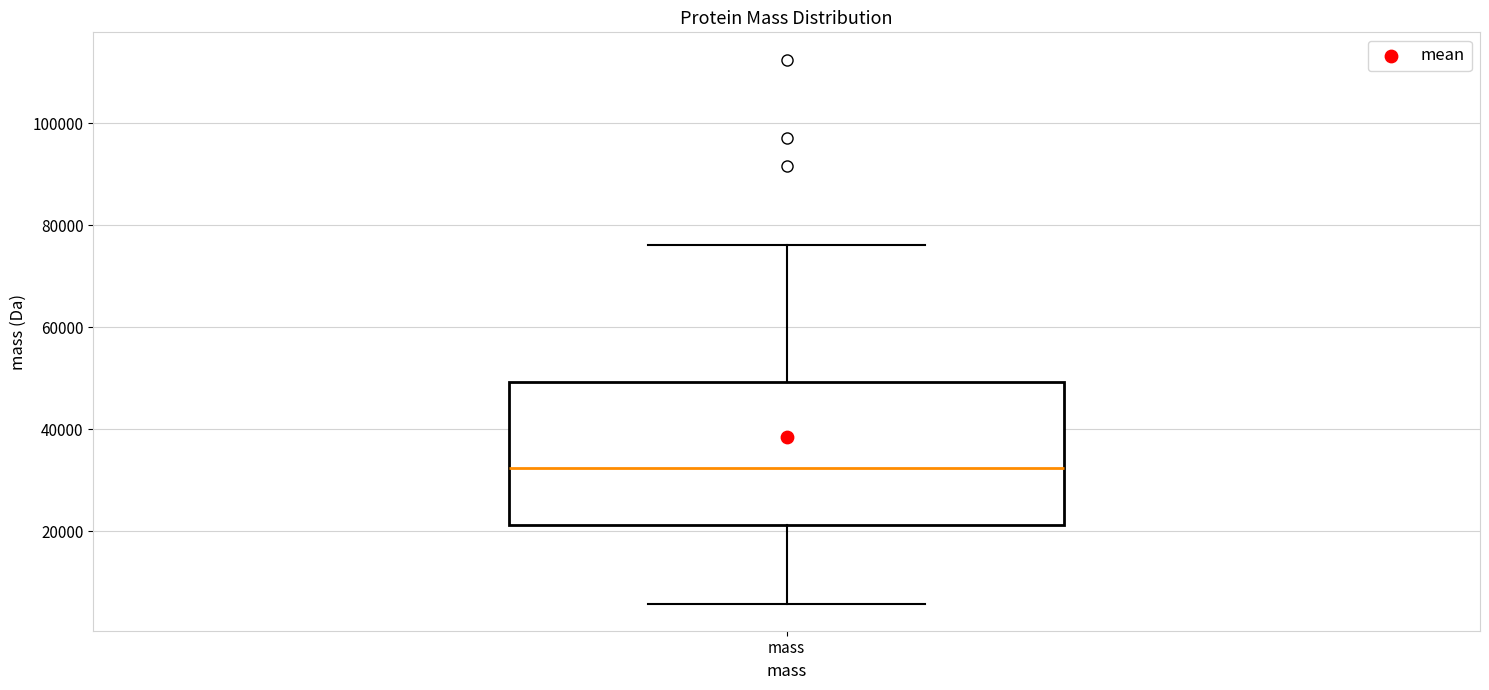

Transcribe this box plot: give where the median line is, the range the box spans, and where the two whiskers end, as read against the y-axis. The values are not printed on the chart, so give them approximately, as read against the axis.

median 32000, box 22000 to 50000, whiskers 6000 to 76000